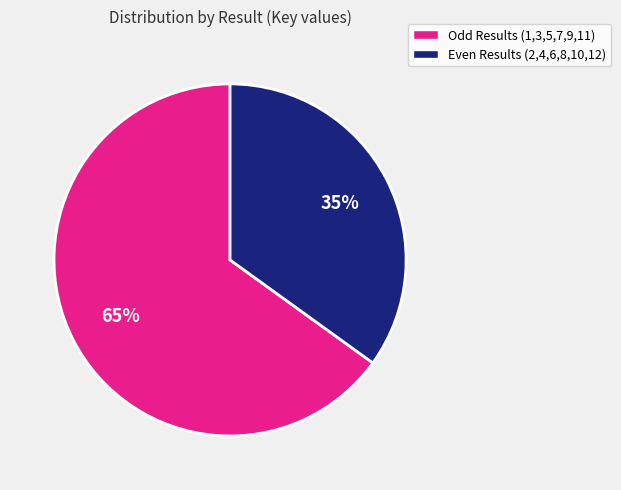

To the nearest percent, what is the average slice percentage?

50%